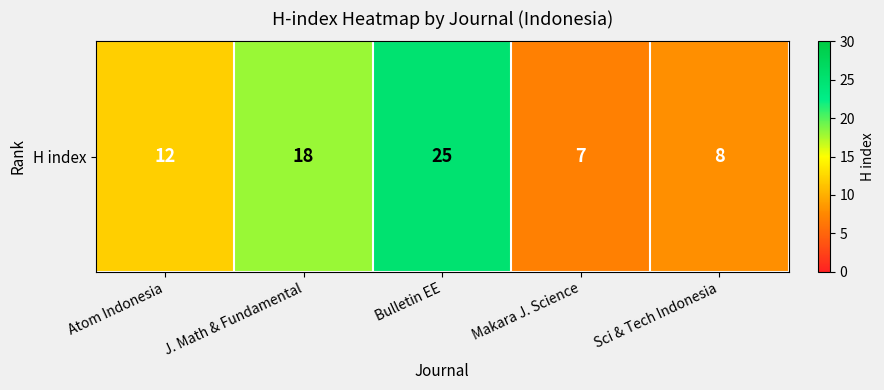

The value at J. Math & Fundamental is 29. True or false?

False